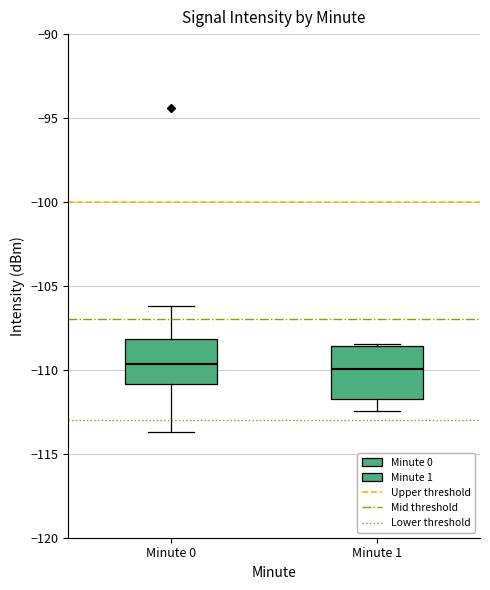

Where is the lower edge of the box for Minute 0 on the y-axis? The values are not printed on the chart, so give them approximately, as read against the axis.

-111.0